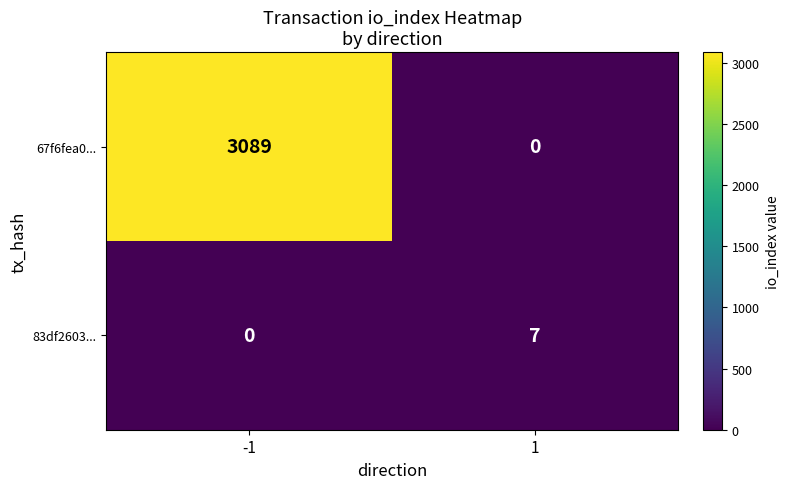

Between -1 and 1, which series saw the biggest shift?

67f6fea0...